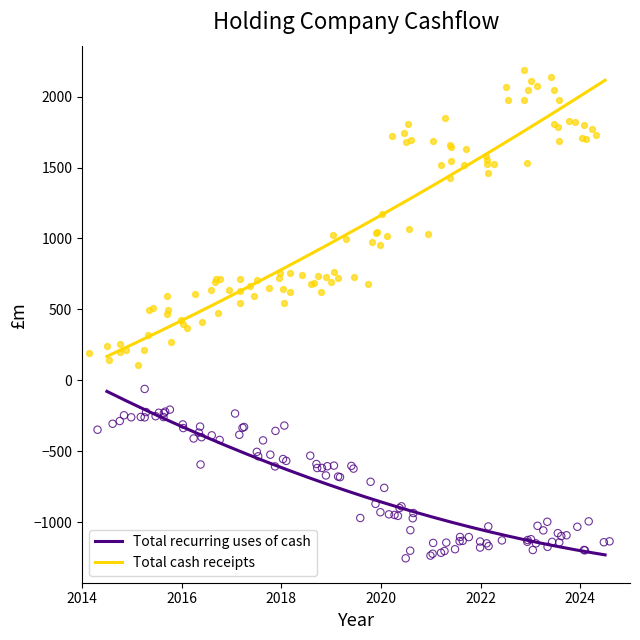

Which series reaches the minimum Y coordinate?

Total recurring uses of cash